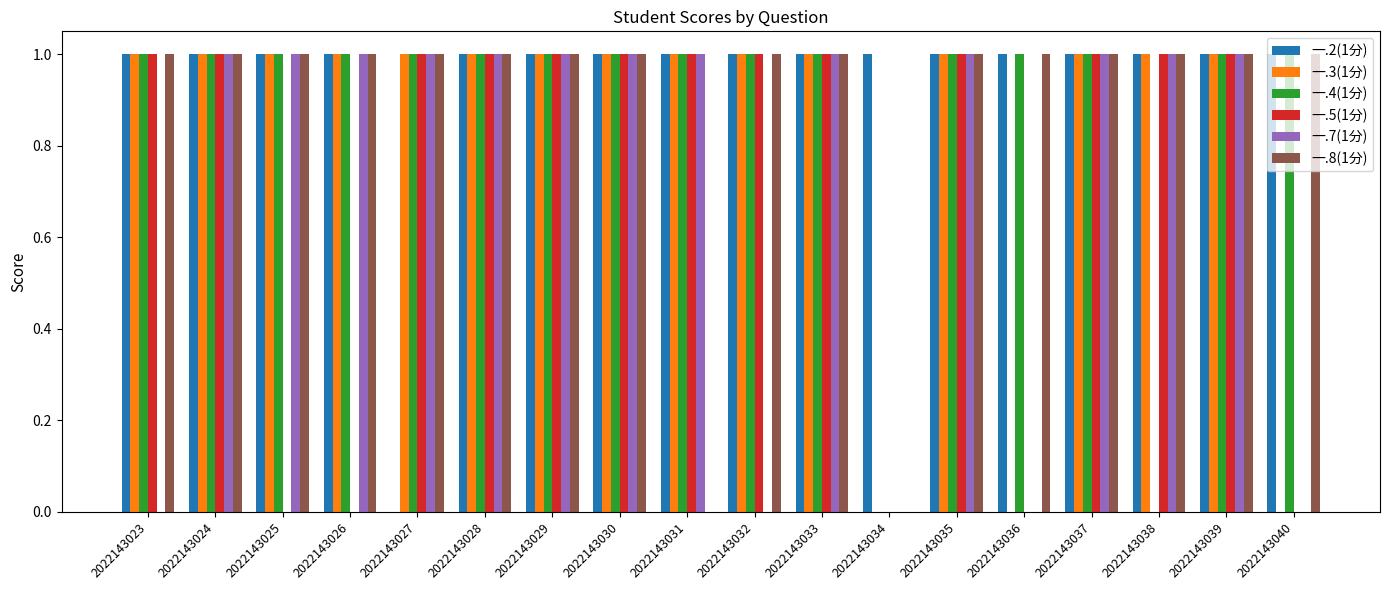

What is the total value across all series at 2022143040?

3